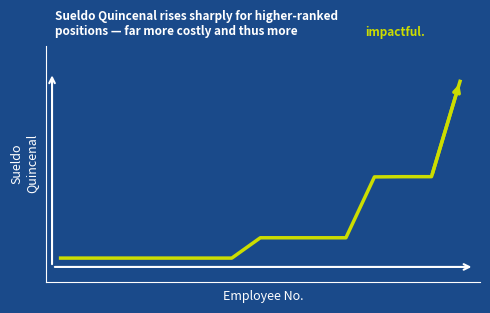

What is the sum of all values?

94762.3